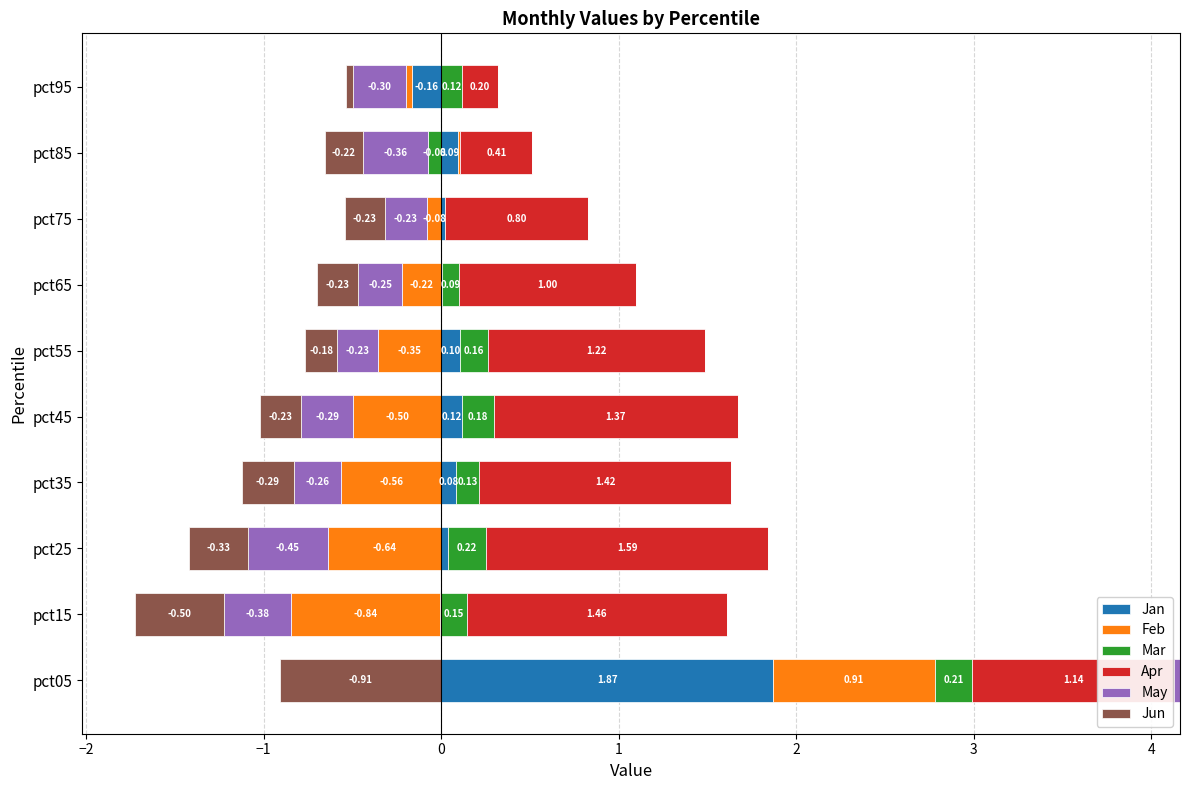

What is the greatest value displayed?

1.9